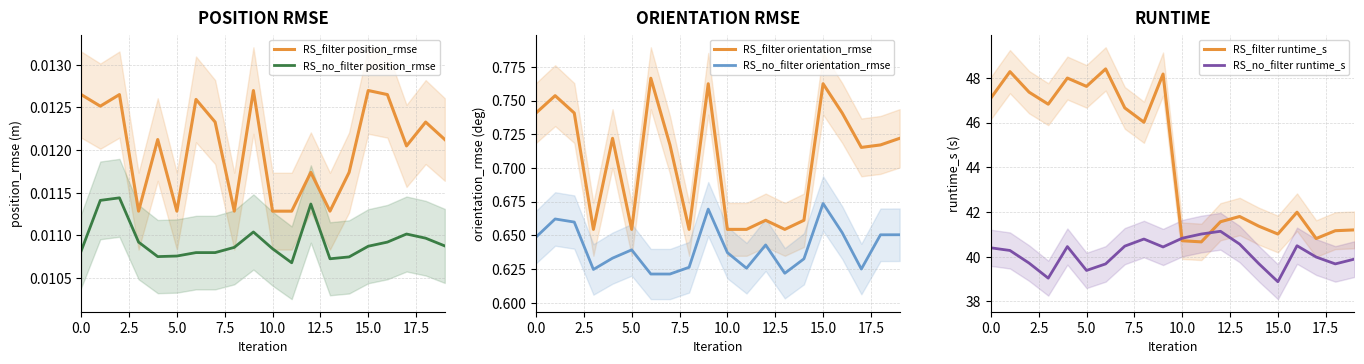

How many RS_no_filter position_rmse values are between 0 and 1?

20